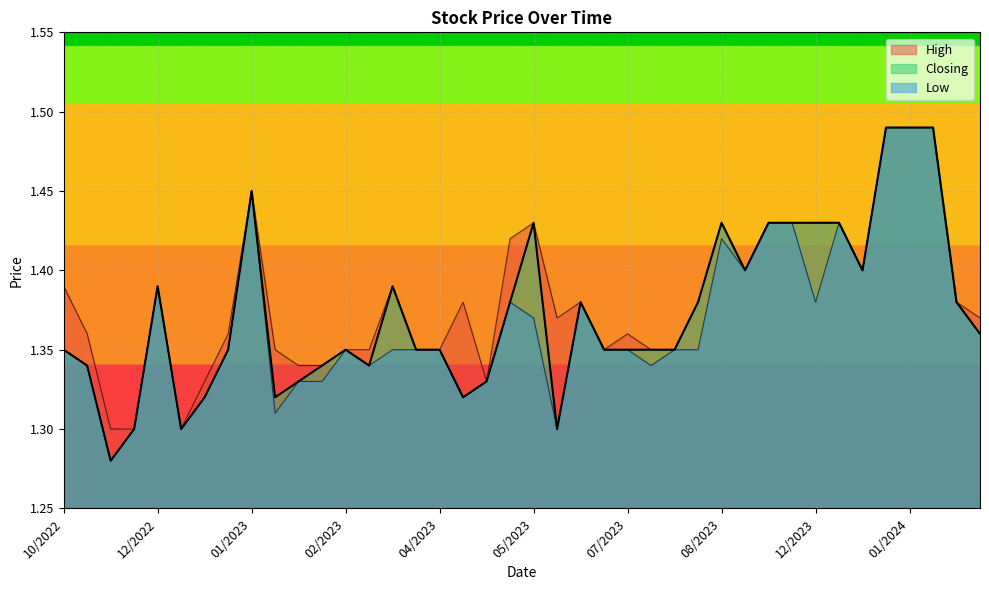

What is the average value of the High series?

1.4